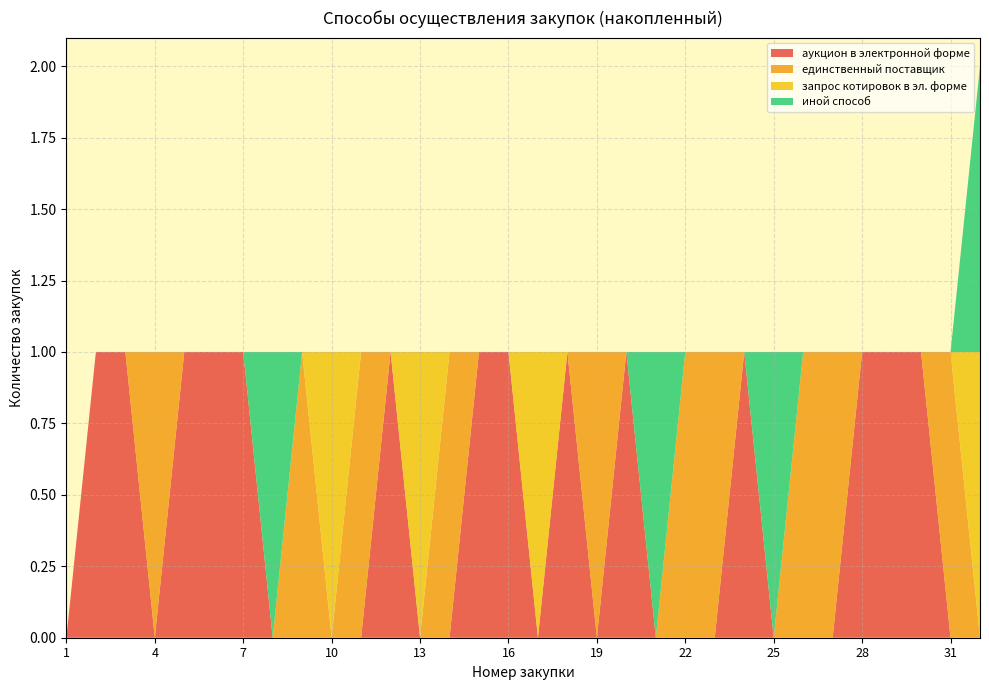

Reading left to right, list all the values displayed in this chart.

аукцион в электронной форме: 1=0	2=1	3=1	4=0	5=1	6=1	7=1	8=0	9=0	10=0	11=0	12=1	13=0	14=0	15=1	16=1	17=0	18=1	19=0	20=1	21=0	22=0	23=0	24=1	25=0	26=0	27=0	28=1	29=1	30=1	31=0	32=0
единственный поставщик: 1=0	2=0	3=0	4=1	5=0	6=0	7=0	8=0	9=1	10=0	11=1	12=0	13=0	14=1	15=0	16=0	17=0	18=0	19=1	20=0	21=0	22=1	23=1	24=0	25=0	26=1	27=1	28=0	29=0	30=0	31=1	32=0
запрос котировок в эл. форме: 1=0	2=0	3=0	4=0	5=0	6=0	7=0	8=0	9=0	10=1	11=0	12=0	13=1	14=0	15=0	16=0	17=1	18=0	19=0	20=0	21=0	22=0	23=0	24=0	25=0	26=0	27=0	28=0	29=0	30=0	31=0	32=1
иной способ: 1=0	2=0	3=0	4=0	5=0	6=0	7=0	8=1	9=0	10=0	11=0	12=0	13=0	14=0	15=0	16=0	17=0	18=0	19=0	20=0	21=1	22=0	23=0	24=0	25=1	26=0	27=0	28=0	29=0	30=0	31=0	32=1